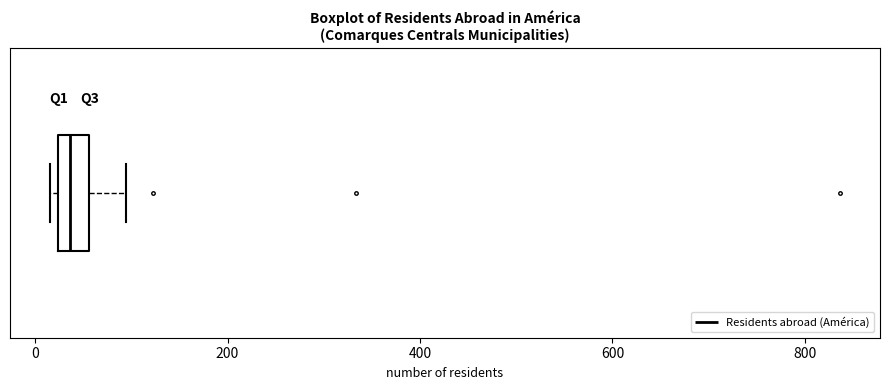

Transcribe this box plot: give where the median line is, the range the box spans, and where the two whiskers end, as read against the x-axis. The values are not printed on the chart, so give them approximately, as read against the axis.

median 40, box 20 to 60, whiskers 20 (just left of the box's left edge) to 100